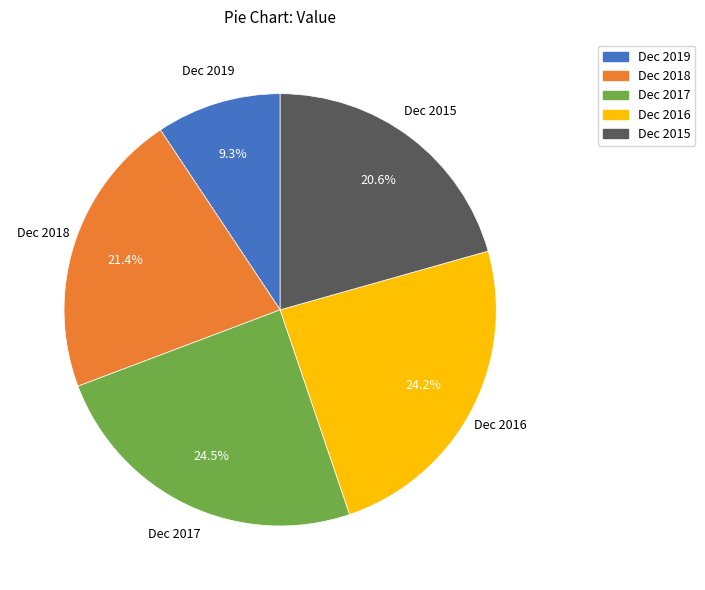

What percentage is the Dec 2015 slice, to the nearest percent?

21%